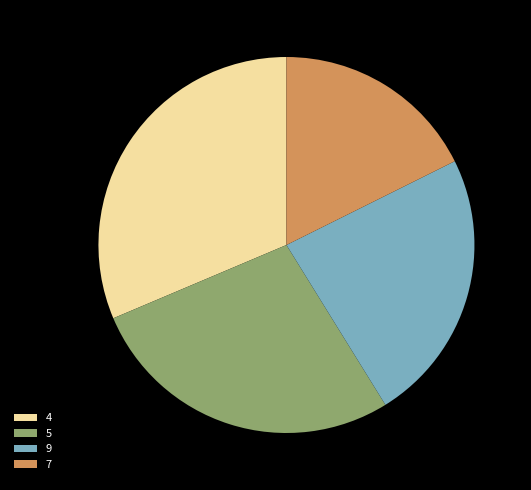

True or false: 4 accounts for 26% of the total.

False